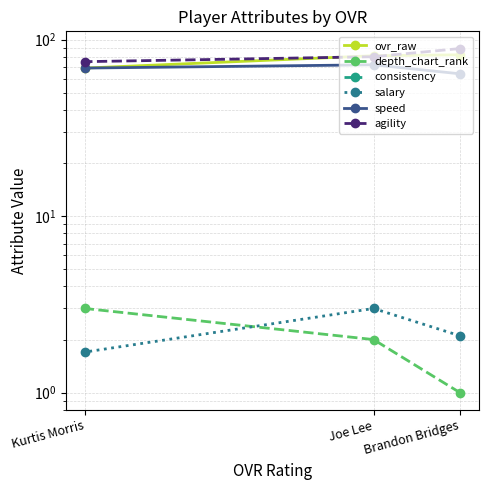

What is the label of the 2nd point from the left?

Joe Lee